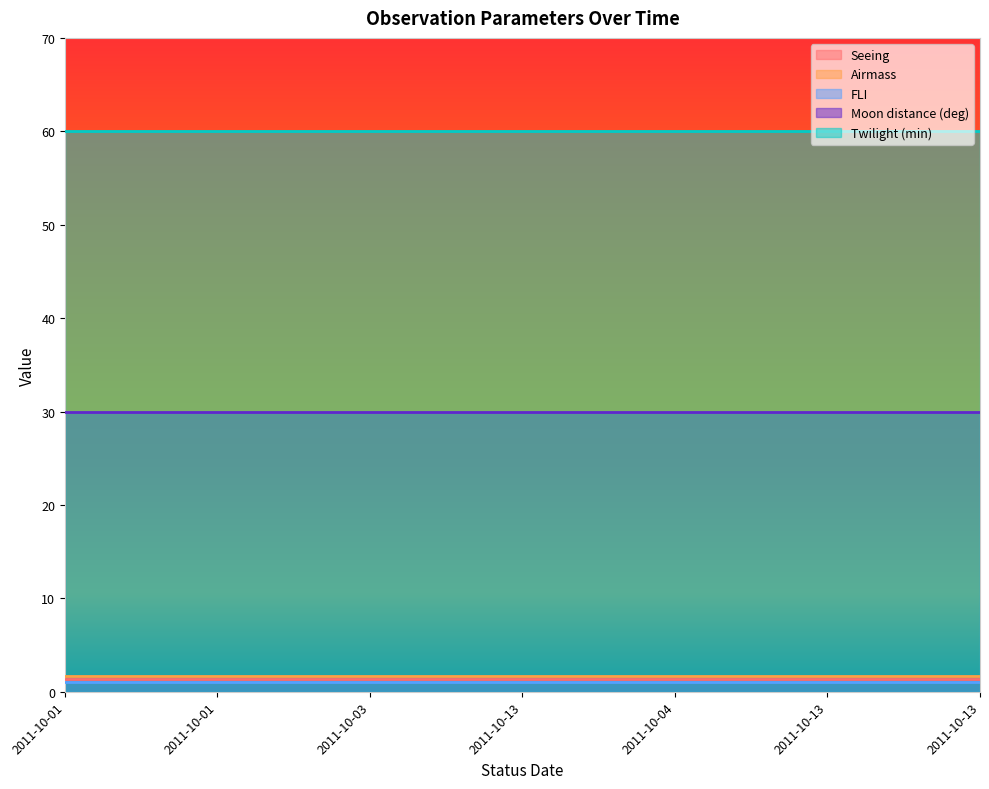

What are all the series names shown in the legend?

Seeing, Airmass, FLI, Moon distance (deg), Twilight (min)